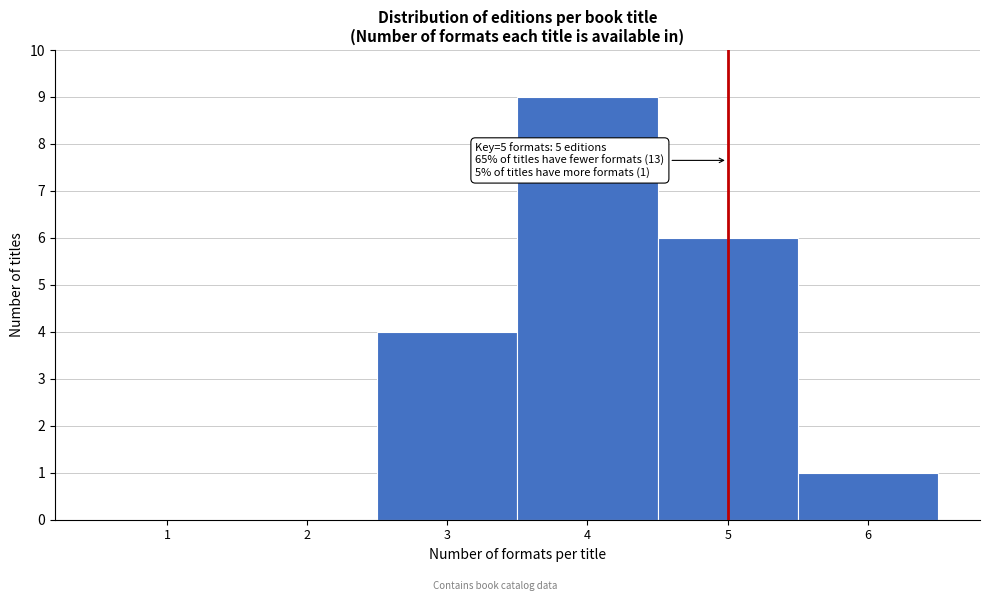

Which range on the x-axis has the tallest bar?

3.5 to 4.5